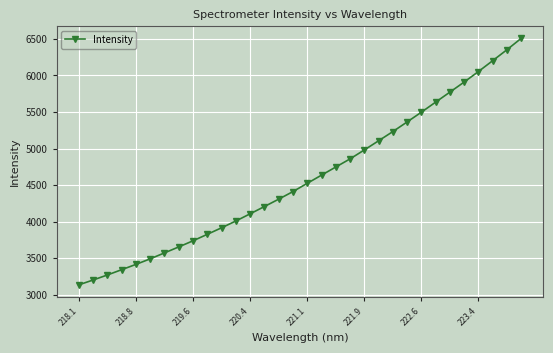

What is the smallest value displayed?

3134.3